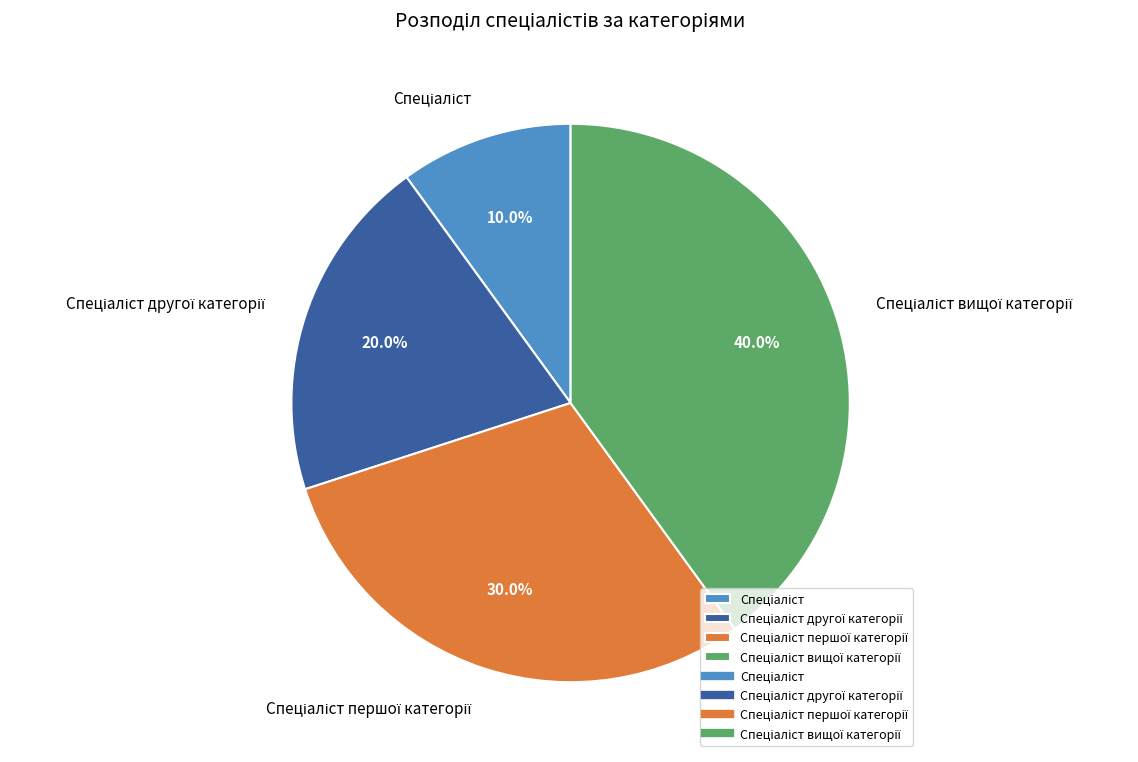

Count the number of slices in the pie.

4